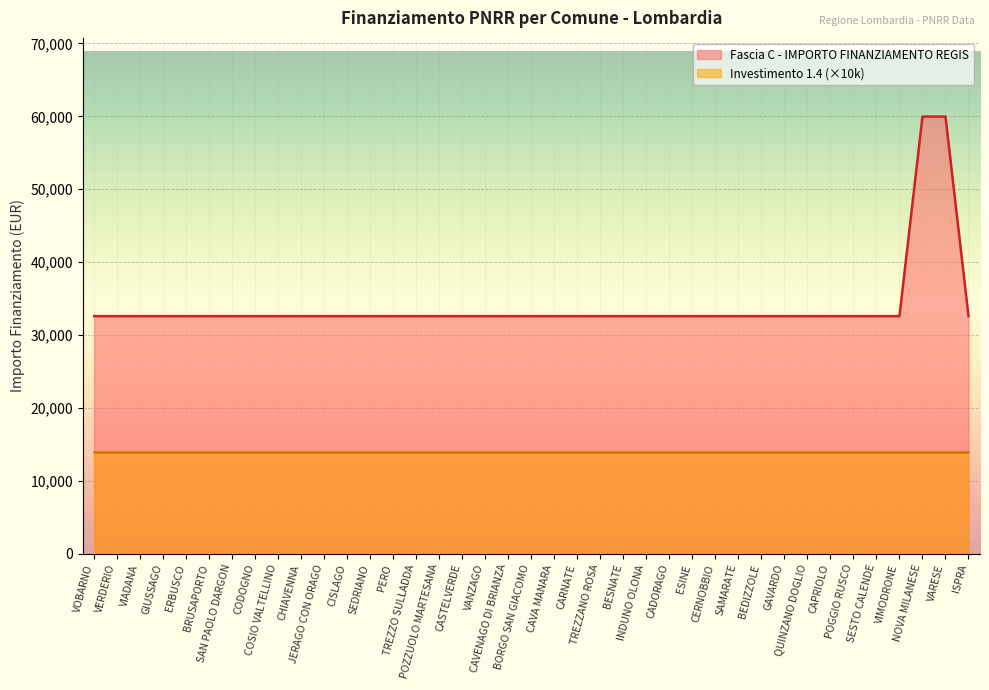

Does the chart display data point markers on the line(s)?

No